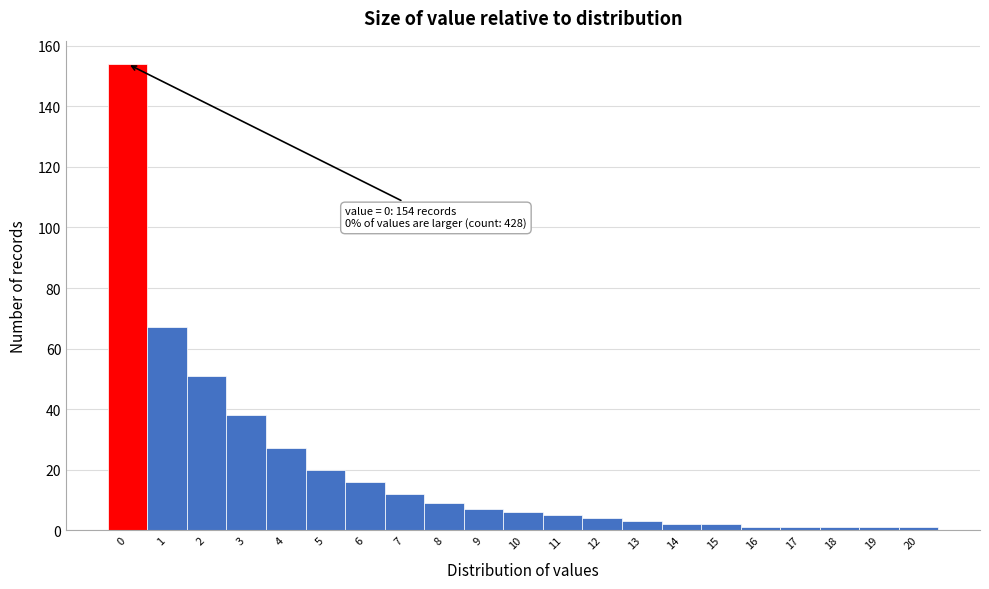

Reading right to left, what are all the values shown in this chart?

1	1	1	1	1	2	2	3	4	5	6	7	9	12	16	20	27	38	51	67	154